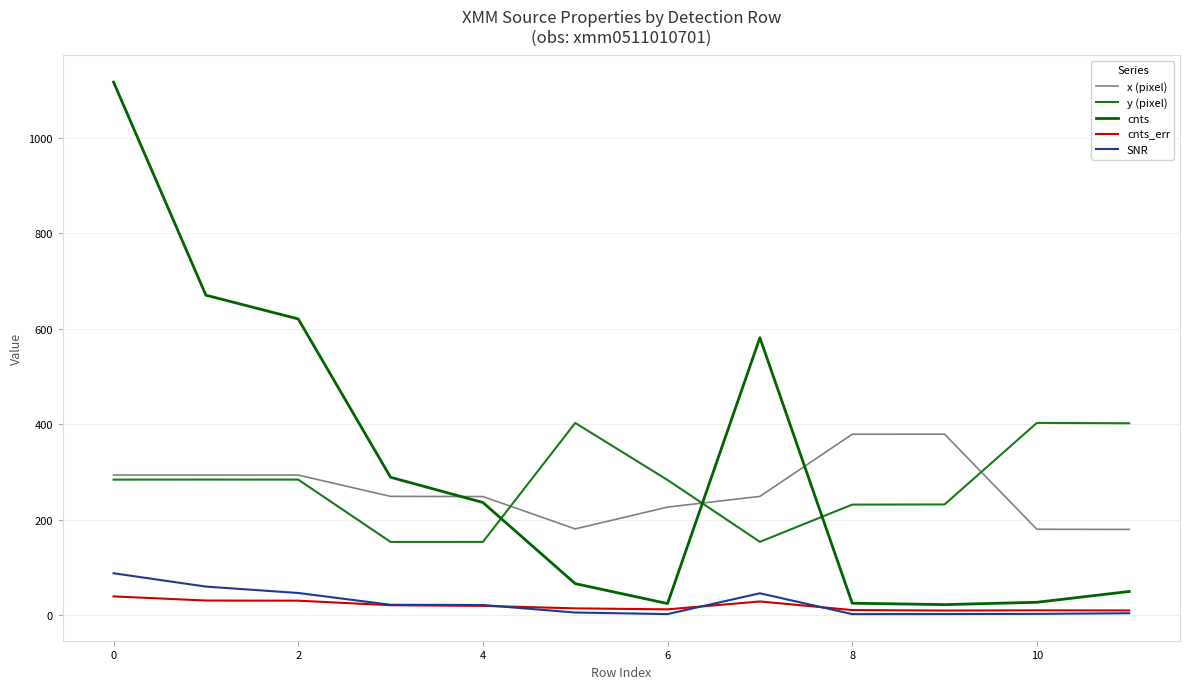

Which series has the largest range (max minus min)?

cnts